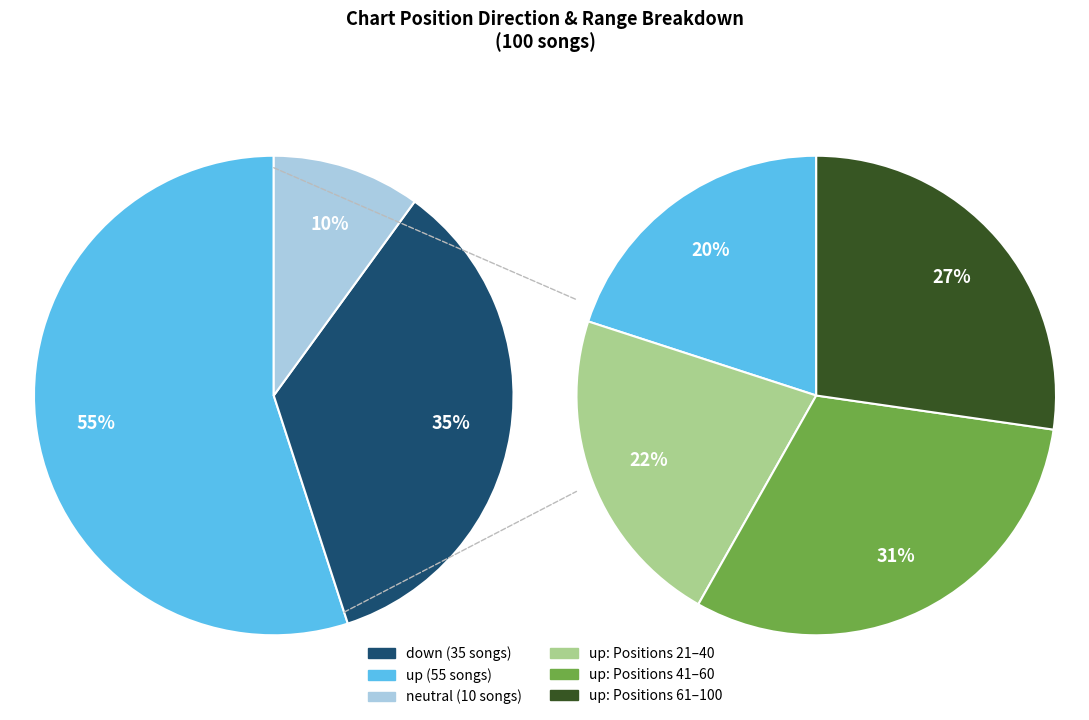

The - slice represents 10% of the pie. True or false?

True